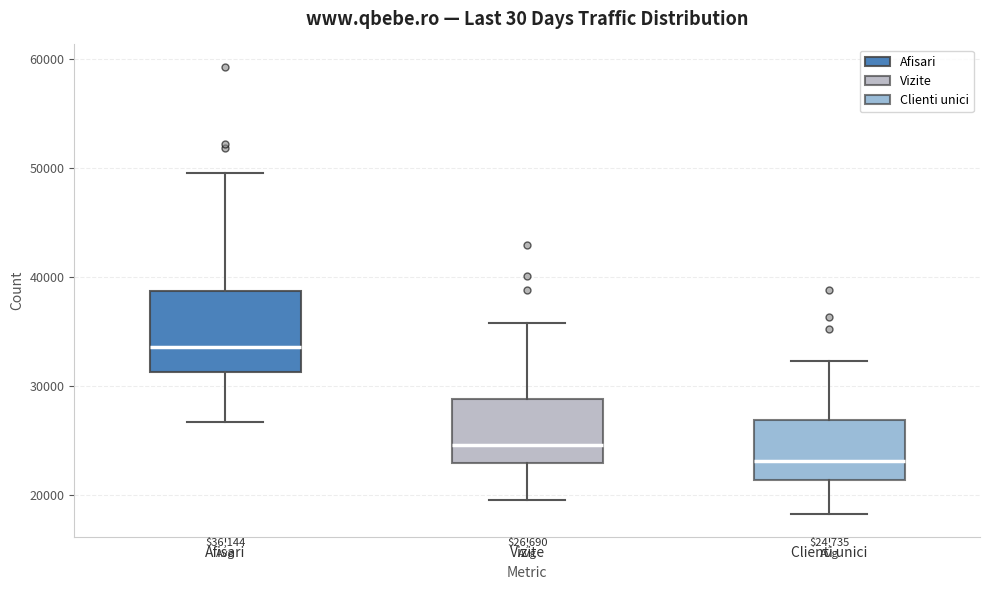

Which box has the lowest median line?

Clienti unici